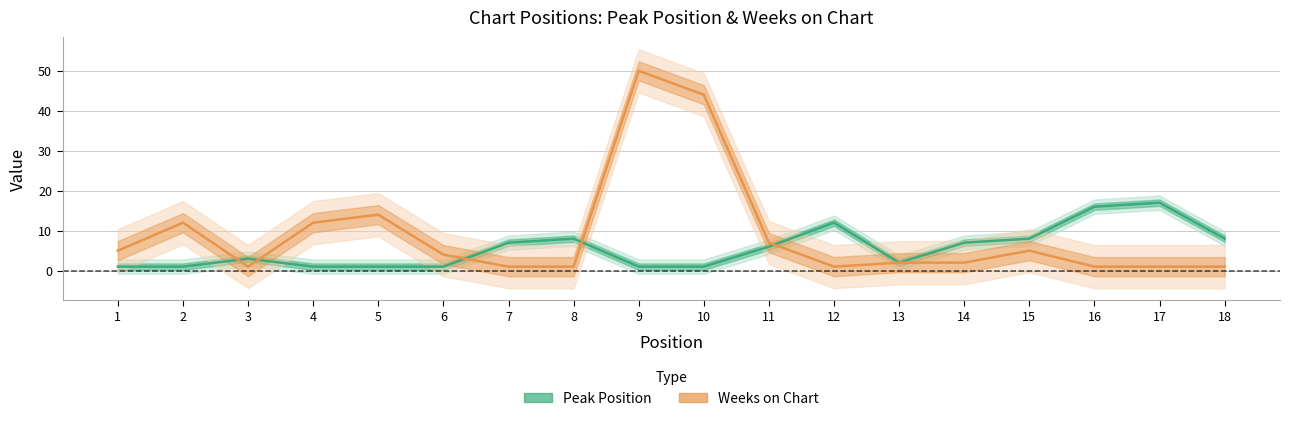

List the labels in order of Weeks on Chart value, smallest first.

3, 7, 8, 12, 16, 17, 18, 13, 14, 6, 1, 15, 11, 2, 4, 5, 10, 9